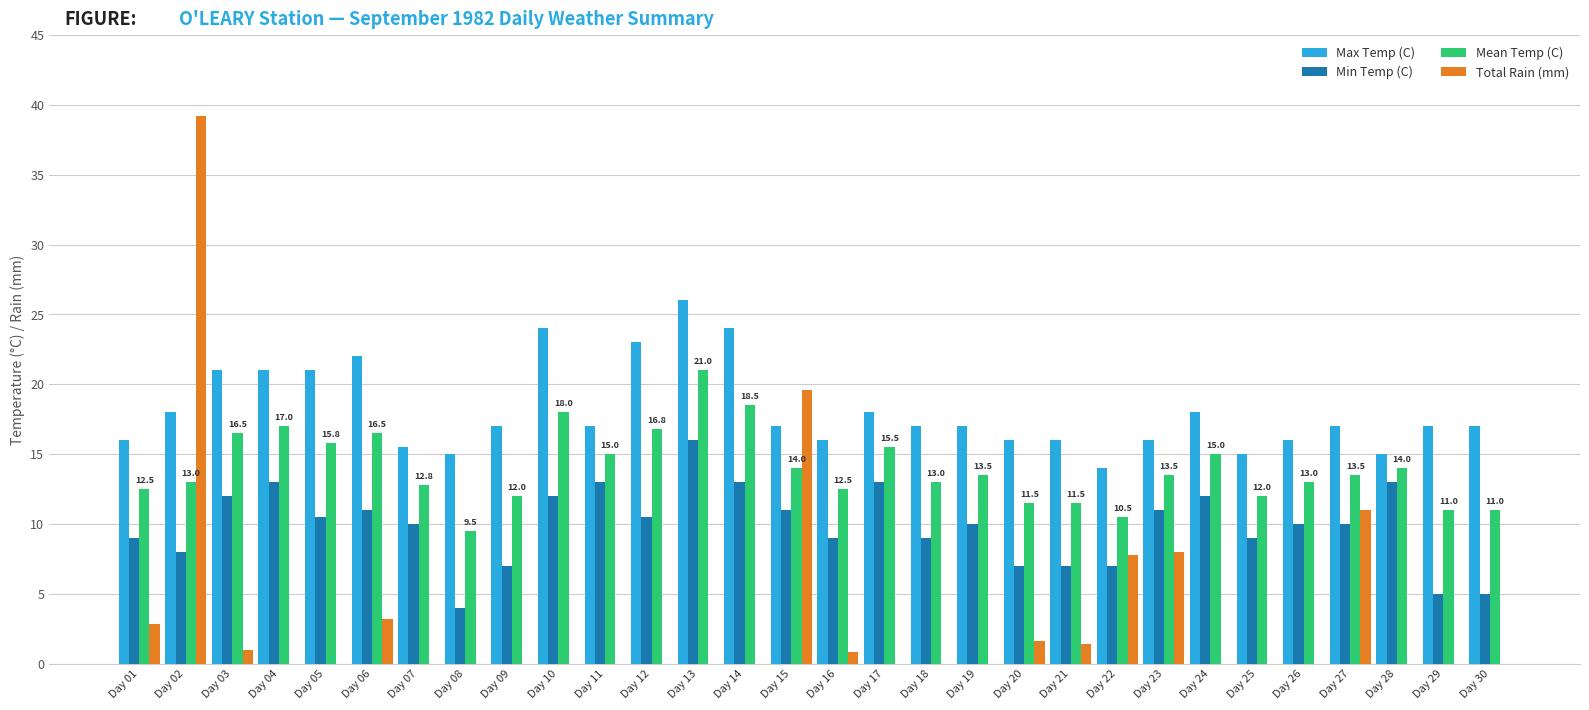

What is the total value across all series at Day 28?

42.0